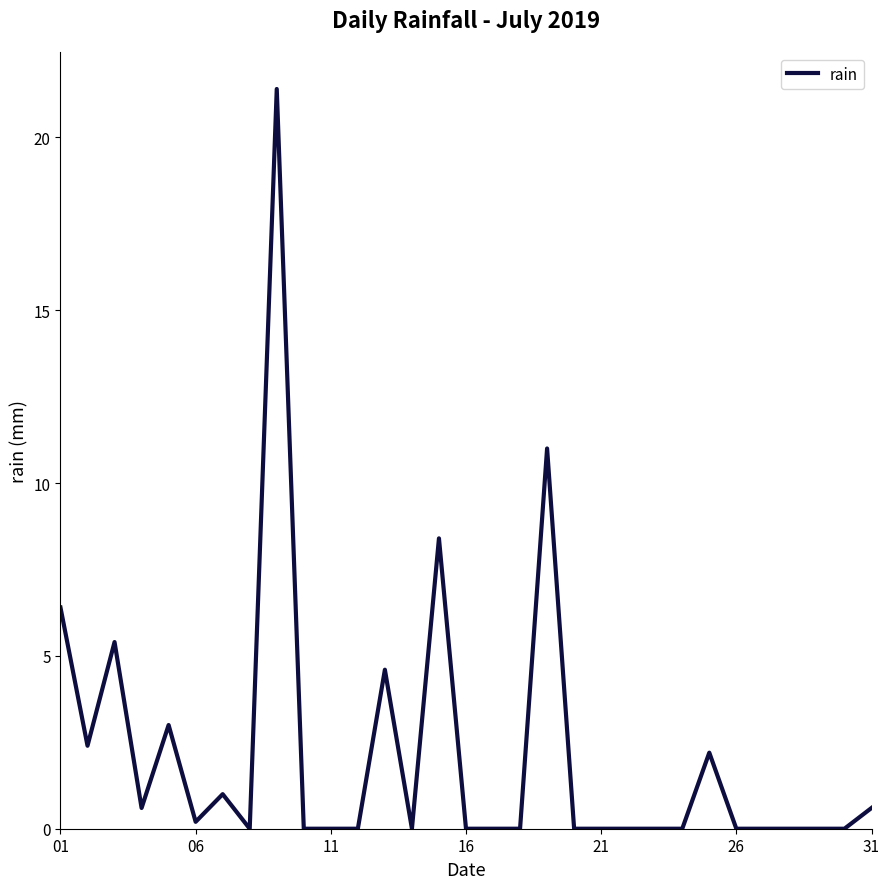

What is the greatest value displayed?

21.4